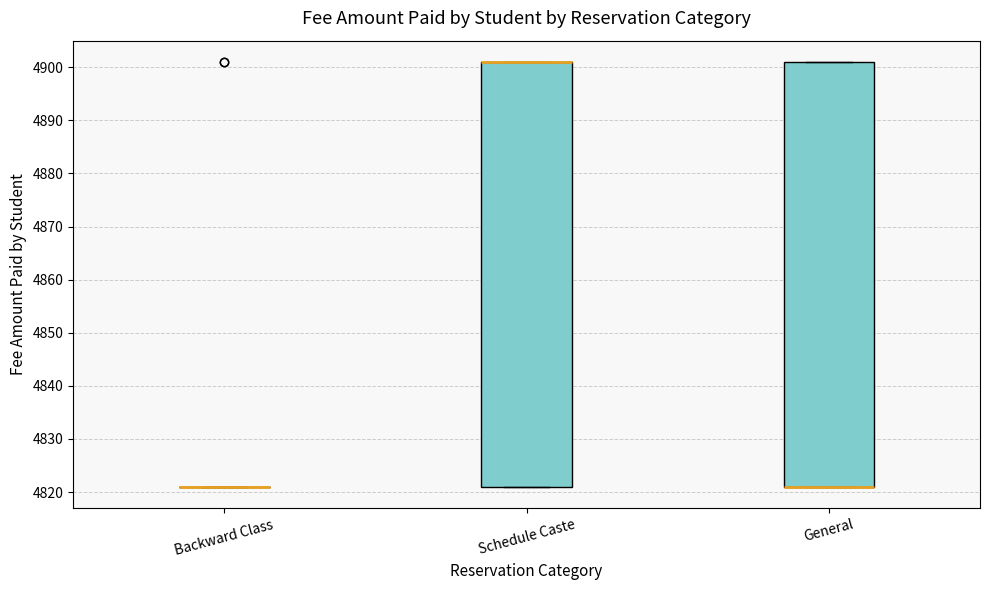

Reading left to right, transcribe this box plot: for each box, give where its median line is, the range the box spans, and where its two whiskers end, as read against the y-axis. The values are not printed on the chart, so give them approximately, as read against the axis.

Backward Class: box collapsed to a line at 4821, whiskers 4821 to 4821
Schedule Caste: median 4901 (drawn on the box's upper edge), box 4821 to 4901, whiskers 4821 to 4901
General: median 4821 (drawn on the box's lower edge), box 4821 to 4901, whiskers 4821 to 4901